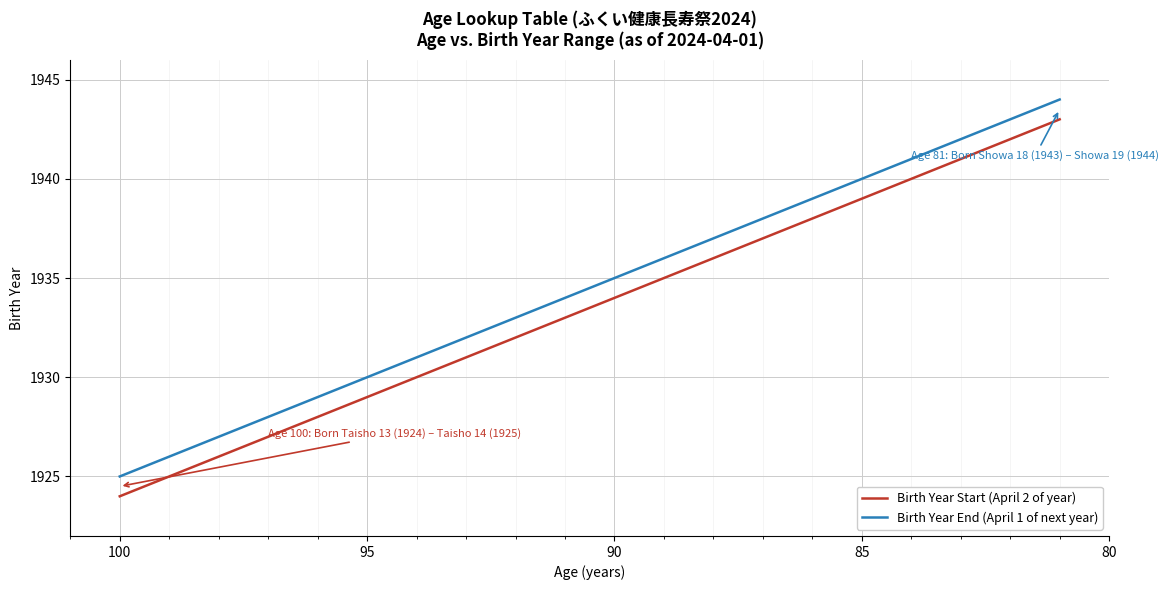

What is the spread (max minus min) of values at 95?

1